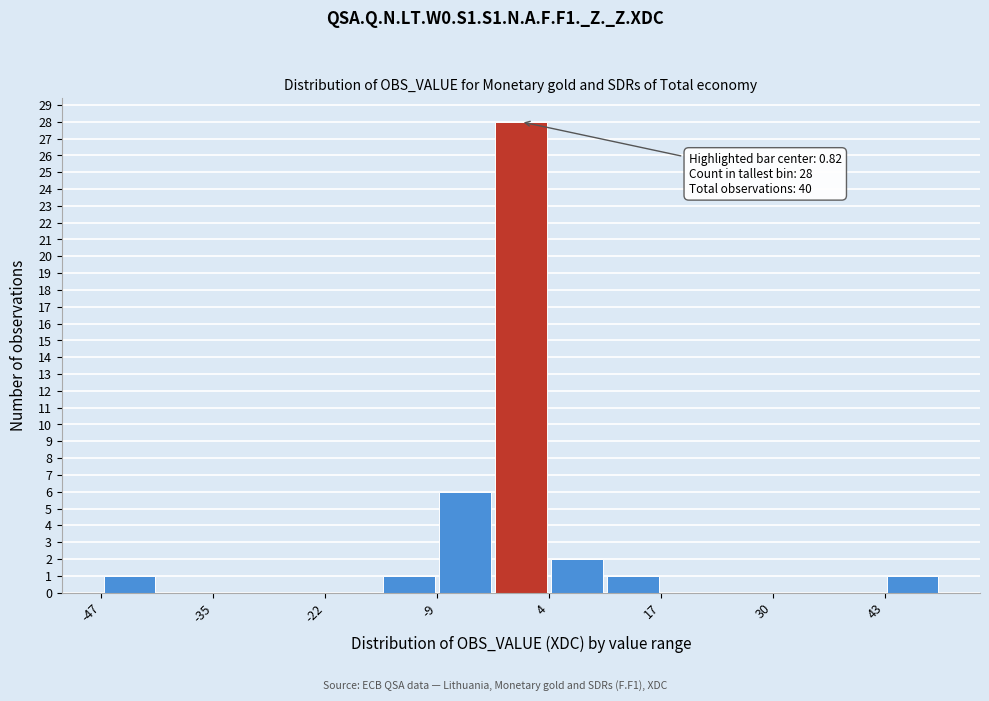

Around what value on the x-axis is the tallest bar? Give the approximate position of its centre, as read against the axis.

0